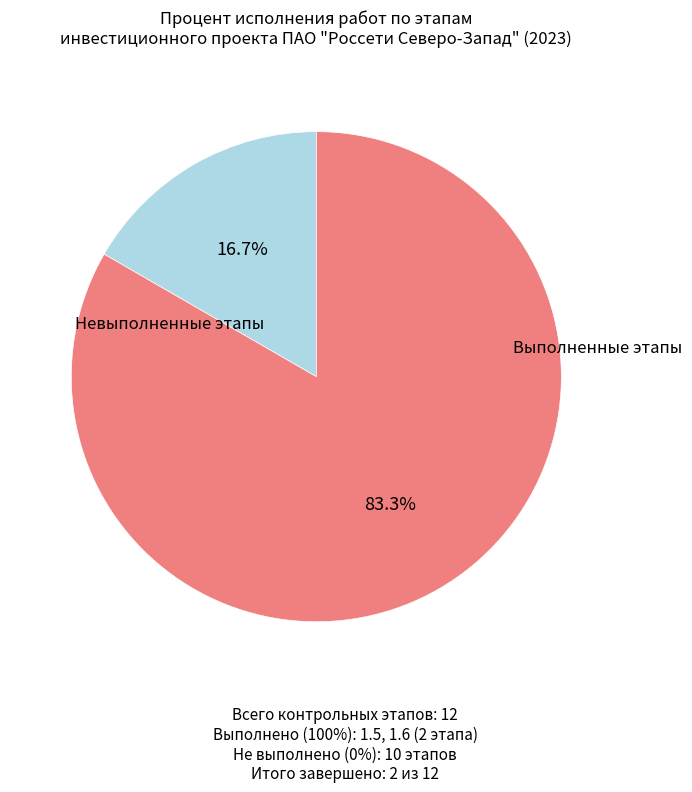

Is there a majority slice in this chart?

Yes